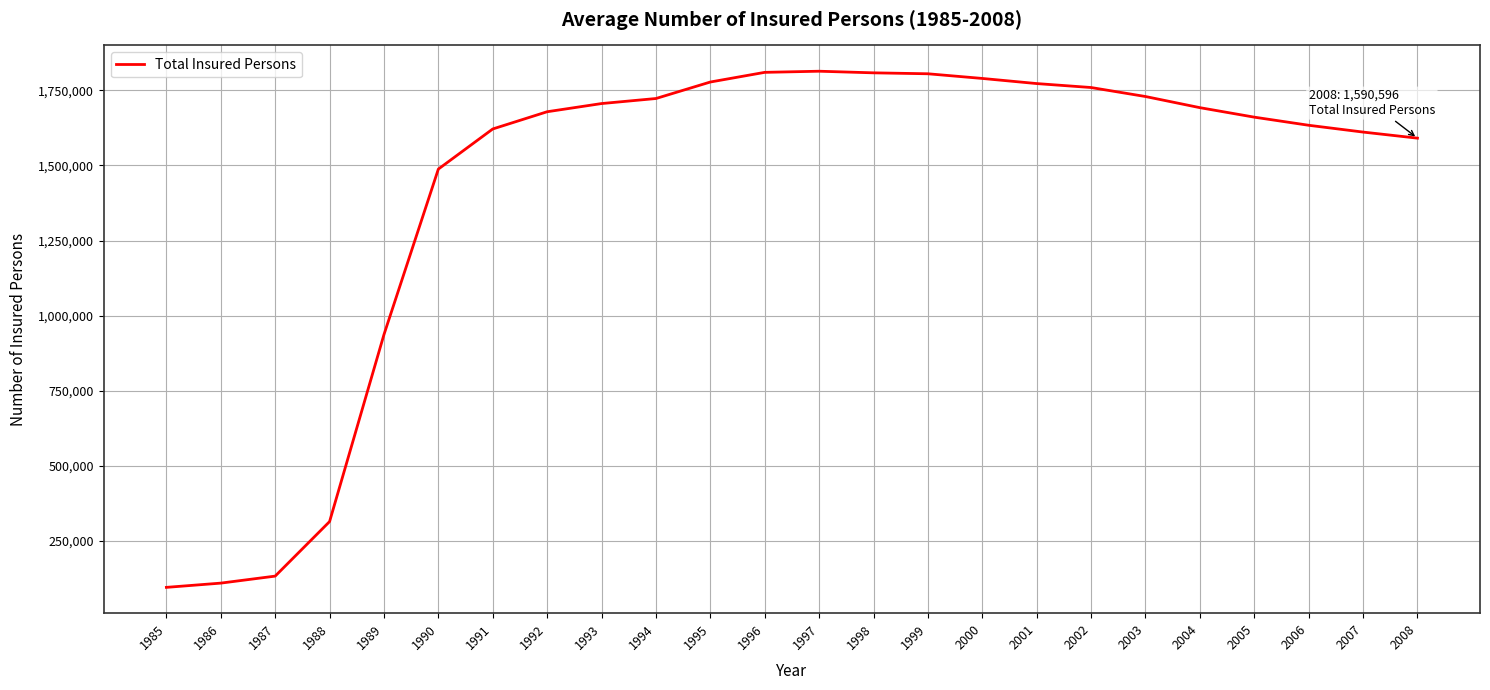

What is the change in value from 2003 to 2006?

-95666